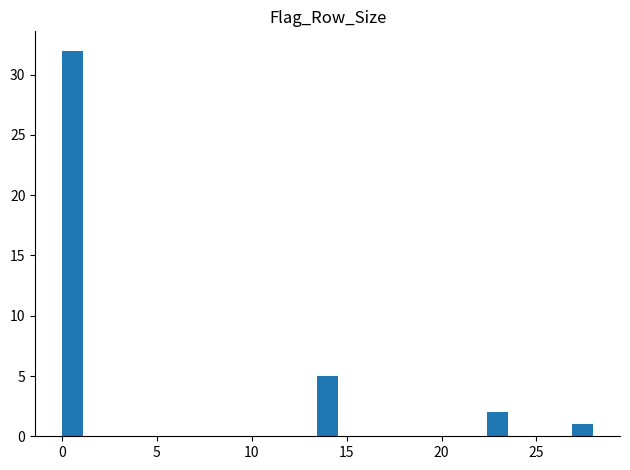

Around what value on the x-axis is the tallest bar? Give the approximate position of its centre, as read against the axis.

0.5